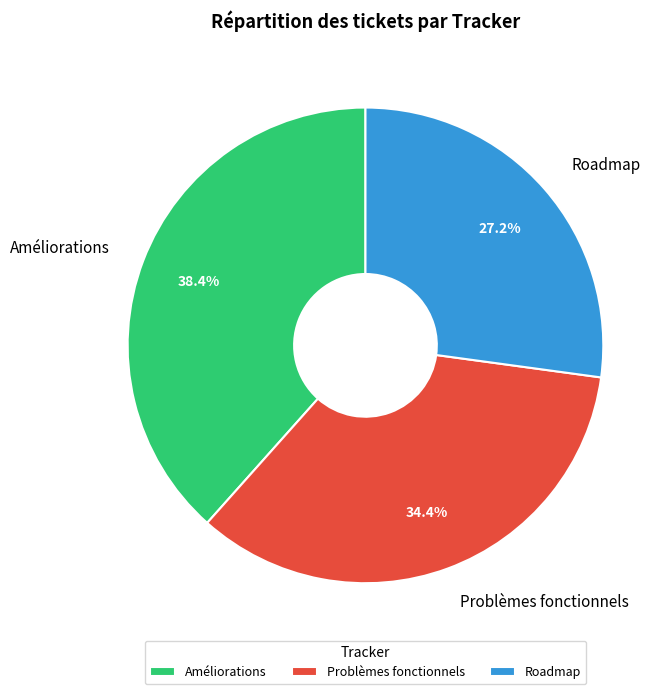

Does Roadmap account for over 50% of the chart?

No